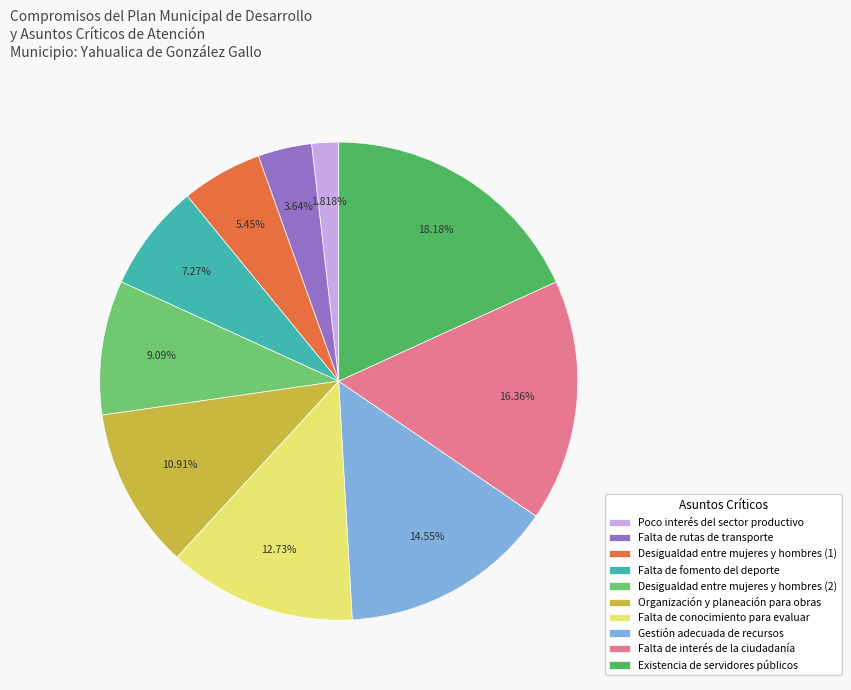

Rank the categories by value from highest to lowest.

Existencia de servidores públicos, Falta de interés de la ciudadanía, Gestión adecuada de recursos, Falta de conocimiento para evaluar, Organización y planeación para obras, Desigualdad entre mujeres y hombres (2), Falta de fomento del deporte, Desigualdad entre mujeres y hombres (1), Falta de rutas de transporte, Poco interés del sector productivo